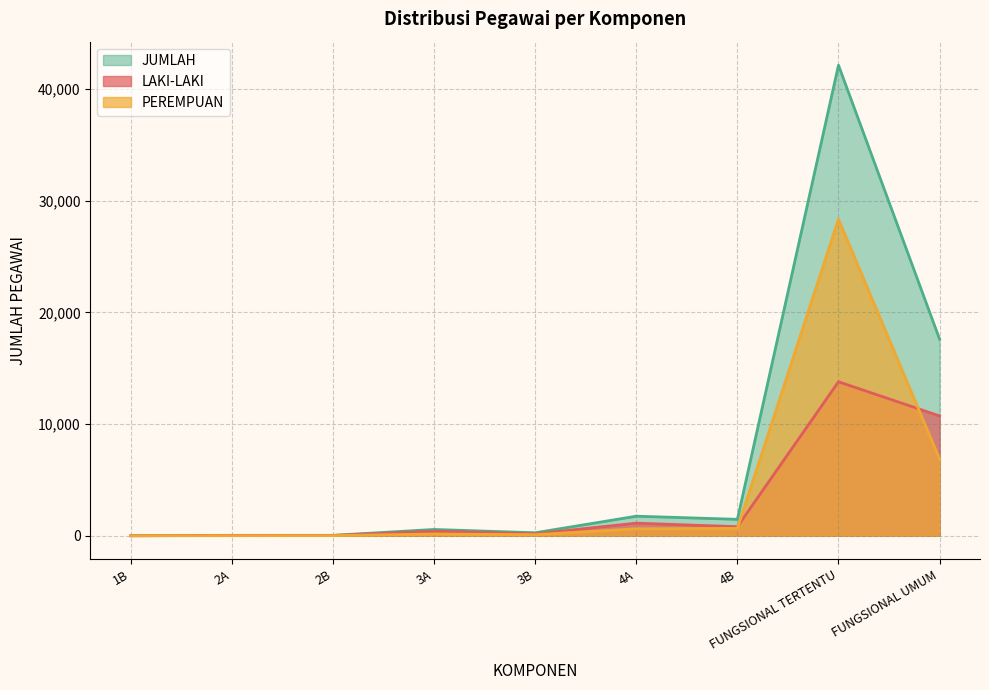

What are all the series names shown in the legend?

JUMLAH, LAKI-LAKI, PEREMPUAN